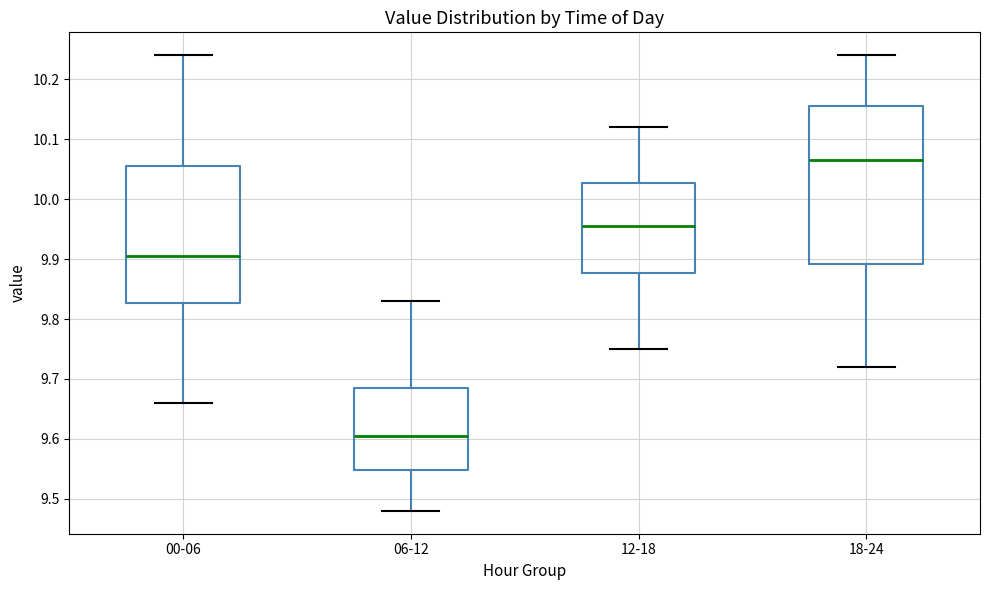

Reading left to right, transcribe this box plot: for each box, give where its median line is, the range the box spans, and where its two whiskers end, as read against the y-axis. The values are not printed on the chart, so give them approximately, as read against the axis.

00-06: median 9.91, box 9.83 to 10.06, whiskers 9.66 to 10.24
06-12: median 9.61, box 9.55 to 9.69, whiskers 9.48 to 9.83
12-18: median 9.96, box 9.88 to 10.03, whiskers 9.75 to 10.12
18-24: median 10.07, box 9.89 to 10.16, whiskers 9.72 to 10.24